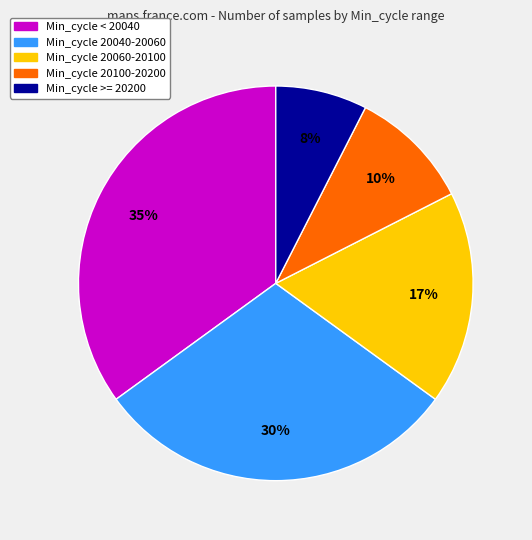

Does any single category account for the majority?

No